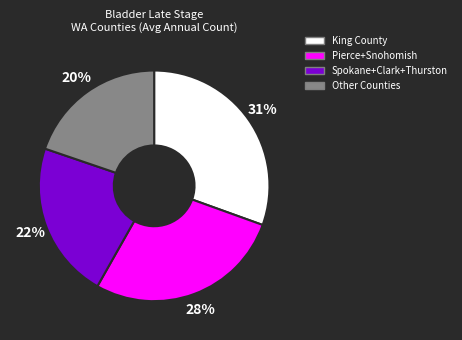

To the nearest percent, what is the average slice percentage?

25%